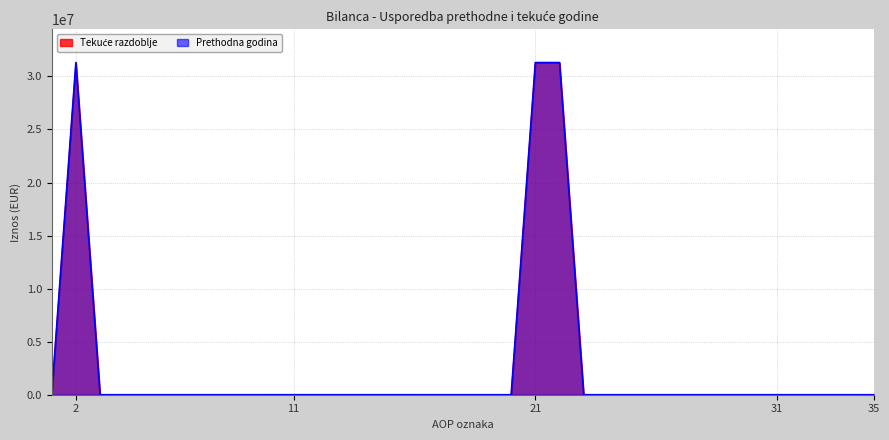

What is the difference between the maximum and second lowest values in the Tekuće razdoblje series?

31309372.5